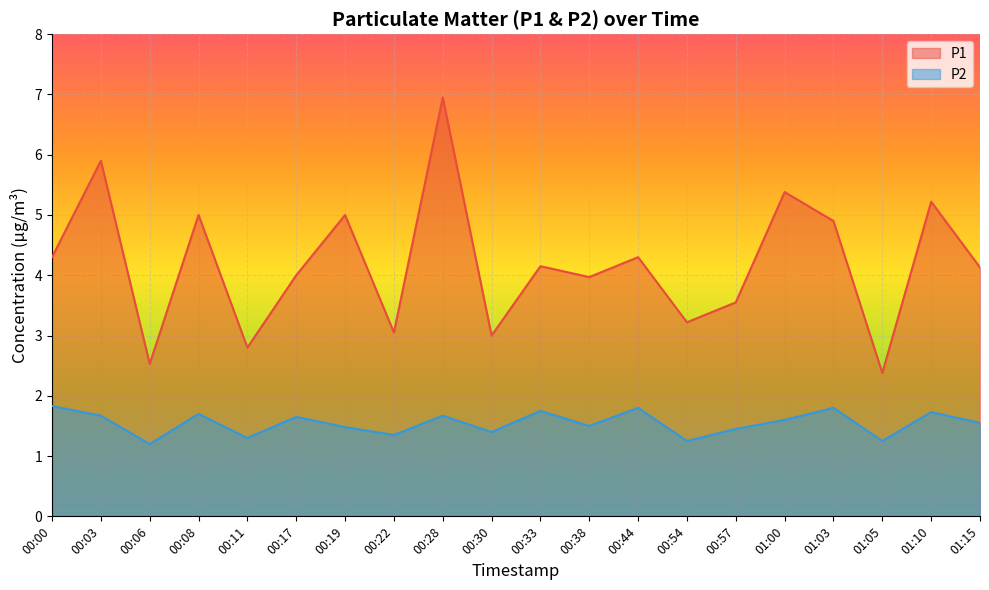

Reading right to left, transcribe all the data shown in this chart.

P1: 4.1	5.2	2.4	4.9	5.4	3.5	3.2	4.3	4.0	4.2	3.0	7.0	3.0	5.0	4.0	2.8	5.0	2.5	5.9	4.3
P2: 1.6	1.7	1.2	1.8	1.6	1.4	1.2	1.8	1.5	1.8	1.4	1.7	1.4	1.5	1.6	1.3	1.7	1.2	1.7	1.8